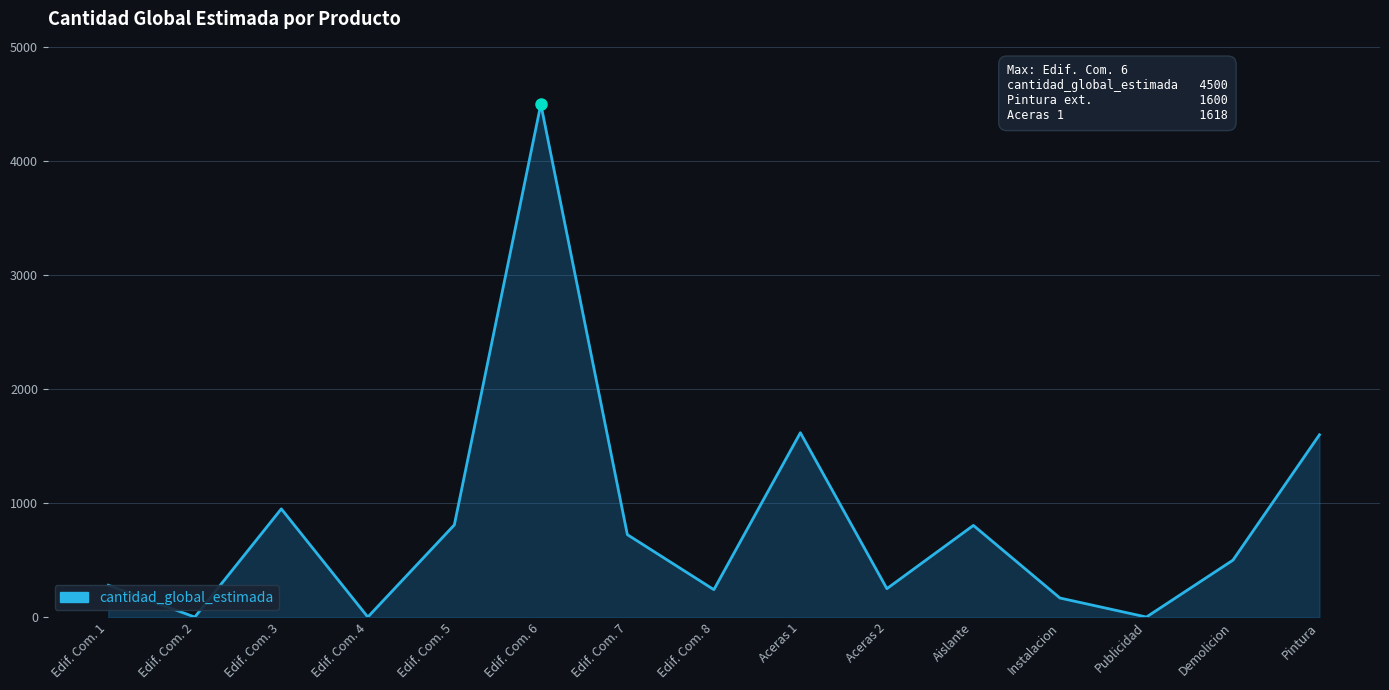

Does the chart have visible grid lines?

Yes